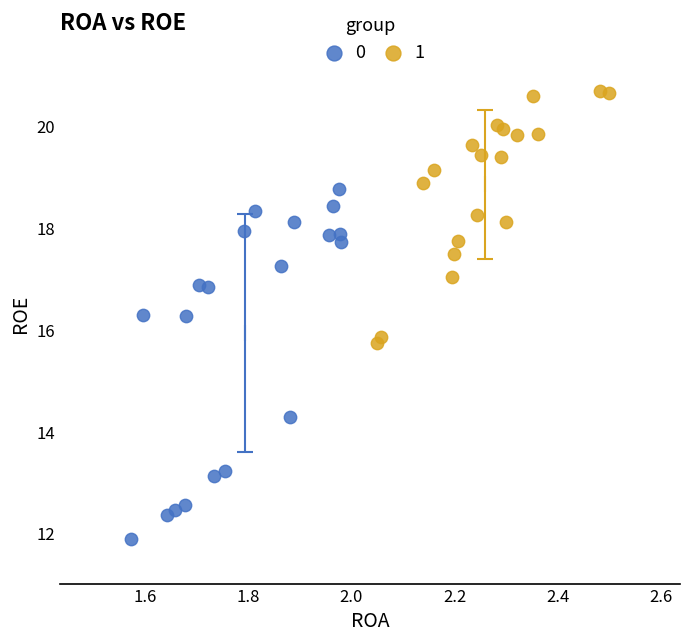

Which series reaches the minimum Y coordinate?

0